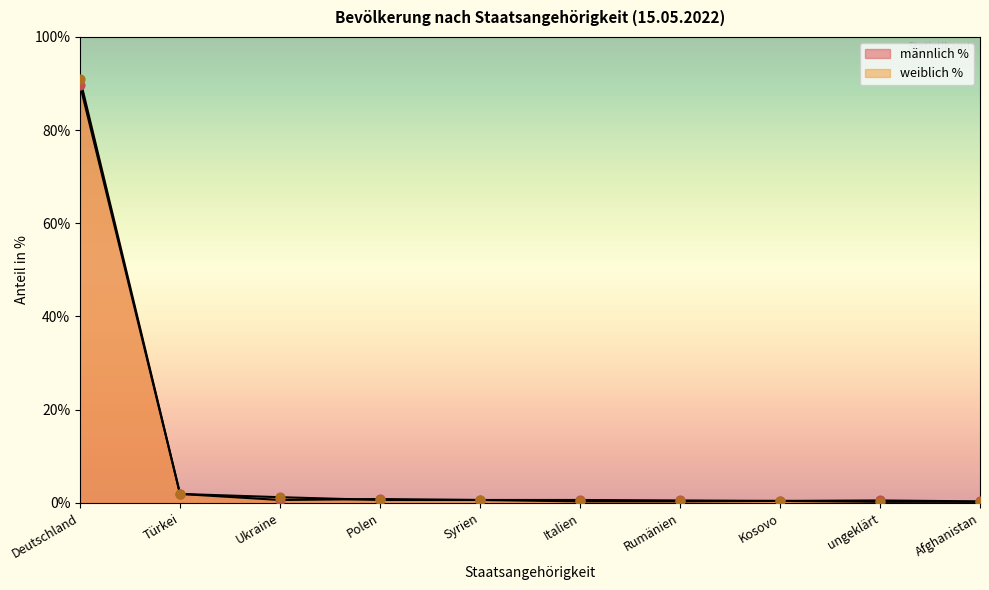

At how many categories does at least one series exceed 33?

1